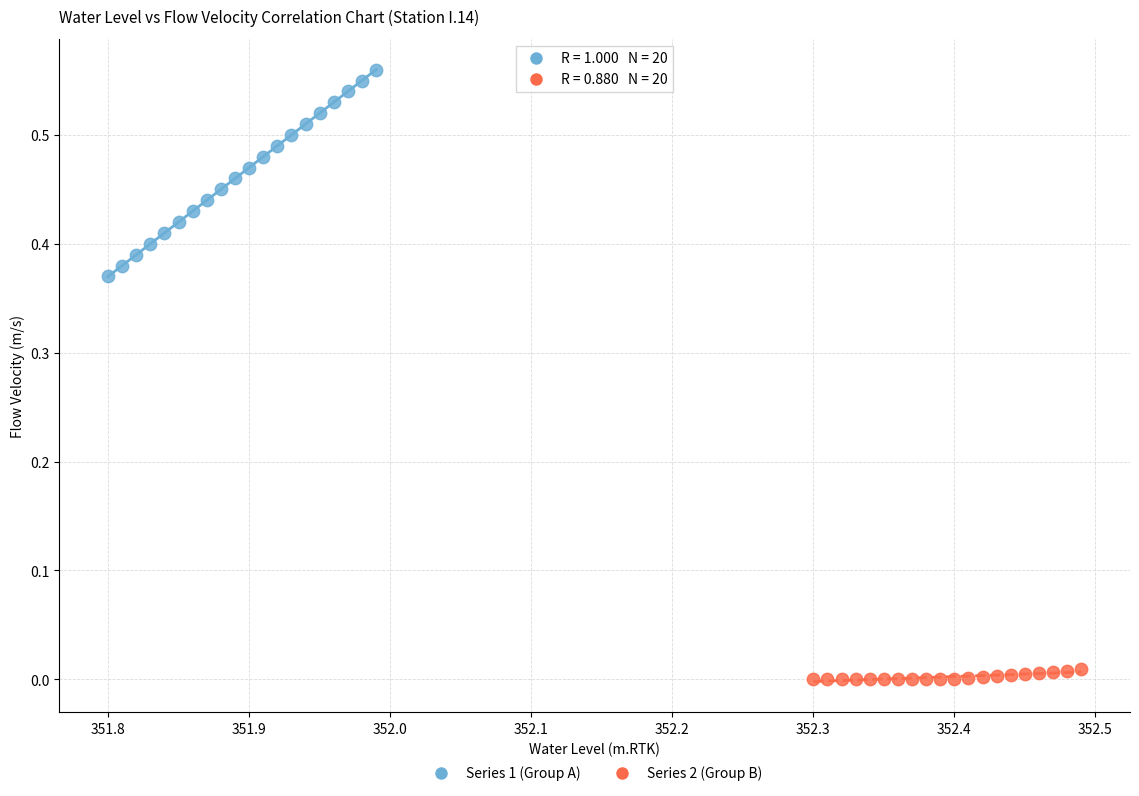

Which series reaches the maximum Y coordinate?

Series 1 (Group A)